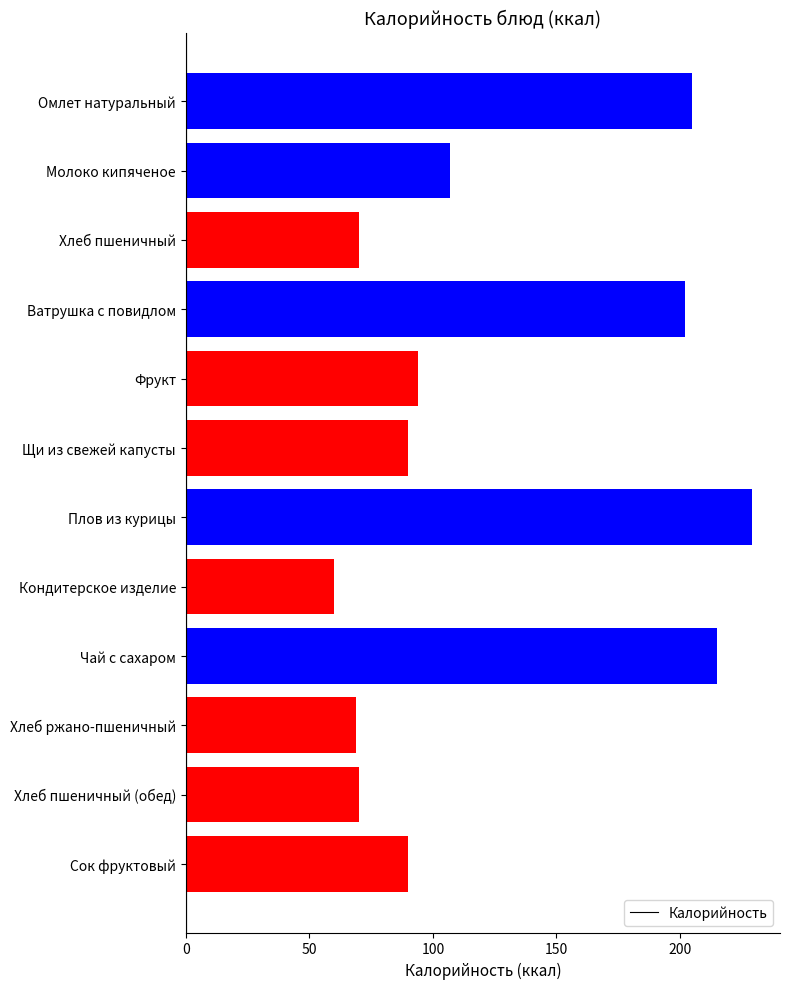

What is the label of the 8th bar from the top?

Кондитерское изделие